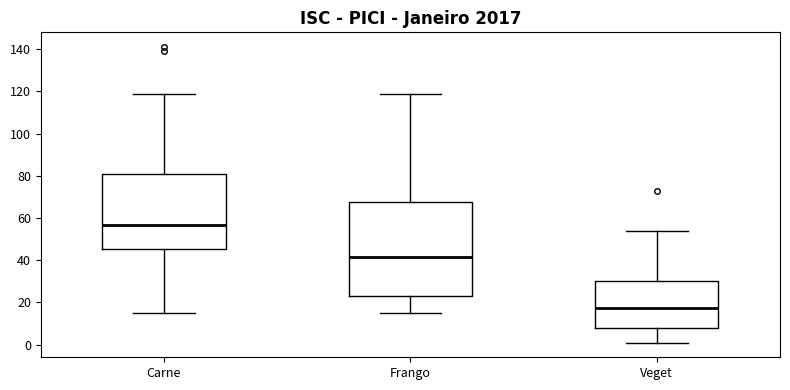

Where does the median line of the box for Frango sit on the y-axis? The values are not printed on the chart, so give them approximately, as read against the axis.

42